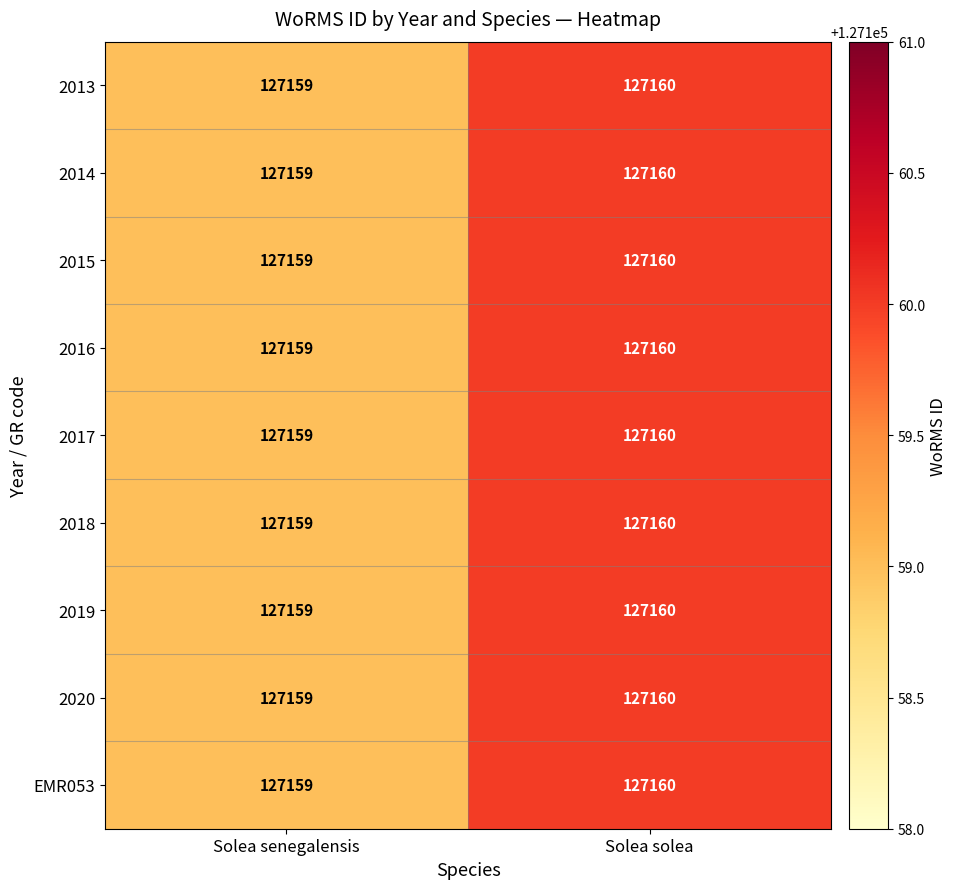

What is the sum of all 2020 values?

254319